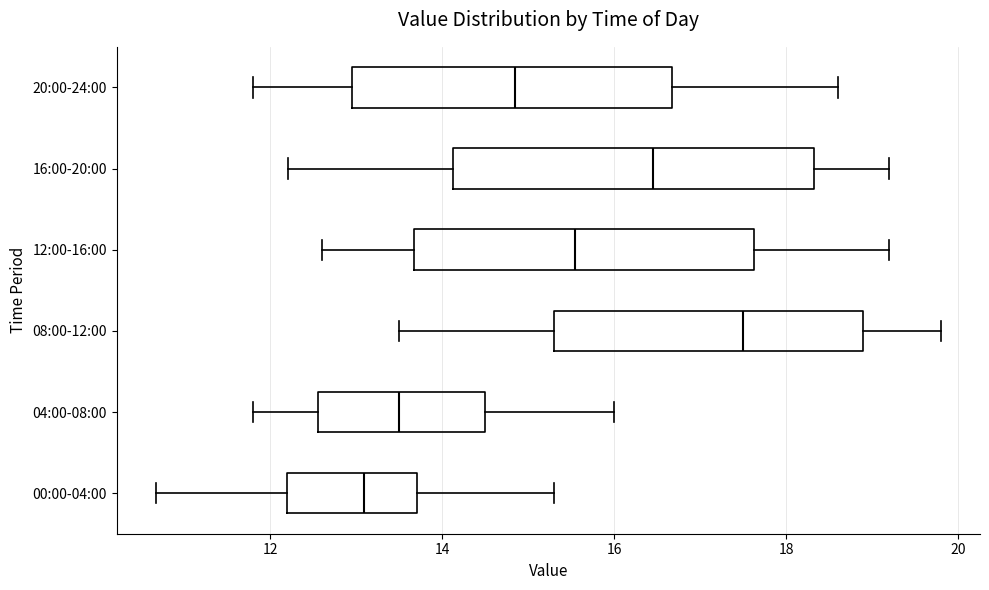

Reading bottom to top, transcribe this box plot: for each box, give where its median line is, the range the box spans, and where its two whiskers end, as read against the x-axis. The values are not printed on the chart, so give them approximately, as read against the axis.

00:00-04:00: median 13.0, box 12.2 to 13.8, whiskers 10.6 to 15.4
04:00-08:00: median 13.6, box 12.6 to 14.6, whiskers 11.8 to 16.0
08:00-12:00: median 17.6, box 15.4 to 19.0, whiskers 13.6 to 19.8
12:00-16:00: median 15.6, box 13.6 to 17.6, whiskers 12.6 to 19.2
16:00-20:00: median 16.4, box 14.2 to 18.4, whiskers 12.2 to 19.2
20:00-24:00: median 14.8, box 13.0 to 16.6, whiskers 11.8 to 18.6